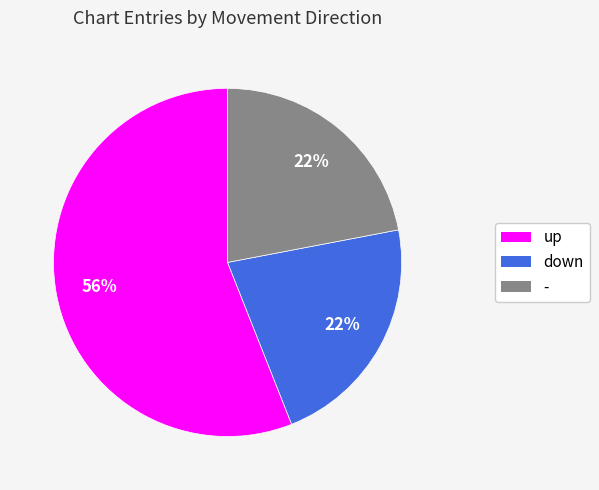

What percentage is the - slice, to the nearest percent?

22%